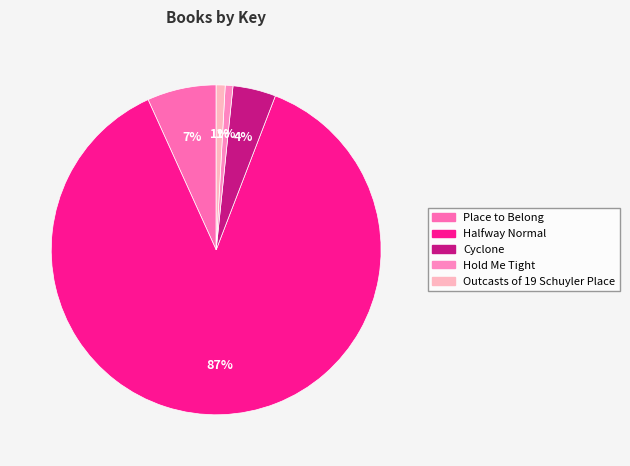

Count the number of slices in the pie.

5